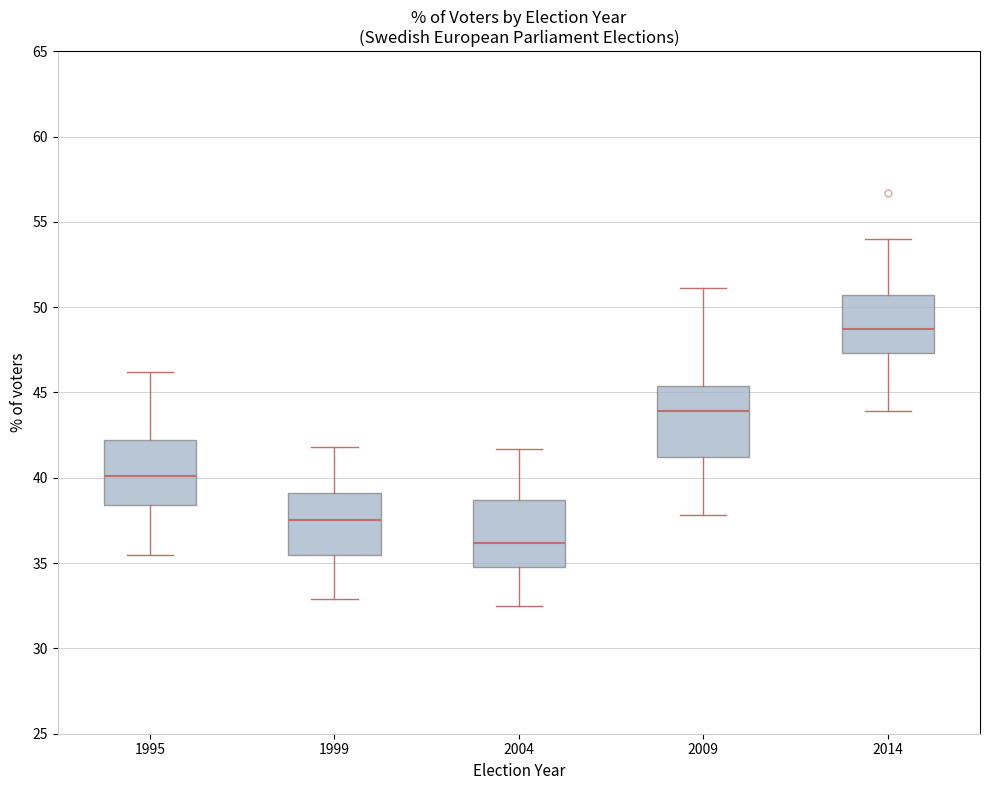

Reading left to right, transcribe this box plot: for each box, give where its median line is, the range the box spans, and where its two whiskers end, as read against the y-axis. The values are not printed on the chart, so give them approximately, as read against the axis.

1995: median 40.0, box 38.5 to 42.0, whiskers 35.5 to 46.0
1999: median 37.5, box 35.5 to 39.0, whiskers 33.0 to 42.0
2004: median 36.0, box 35.0 to 38.5, whiskers 32.5 to 41.5
2009: median 44.0, box 41.0 to 45.5, whiskers 38.0 to 51.0
2014: median 48.5, box 47.5 to 50.5, whiskers 44.0 to 54.0